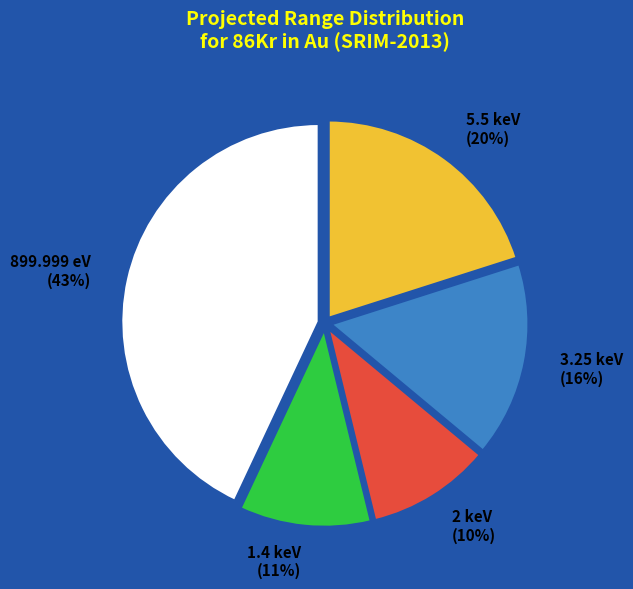

Combined, do 5.5 keV and 3.25 keV account for over 50%?

No